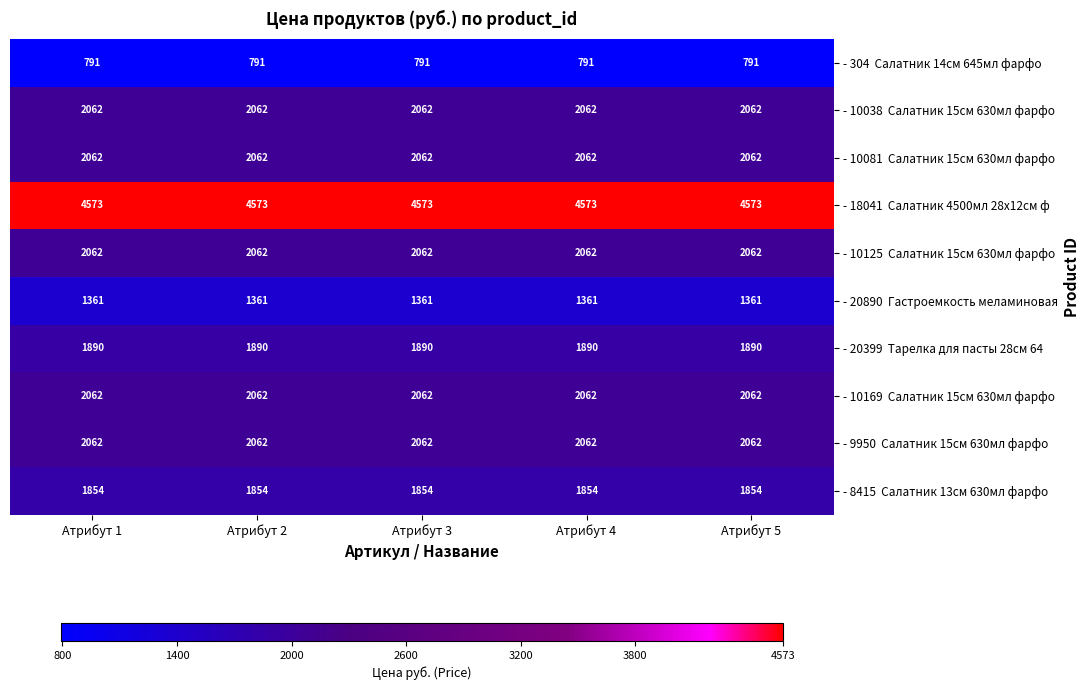

What is the difference between the highest and lowest values at Атрибут 3?

3782